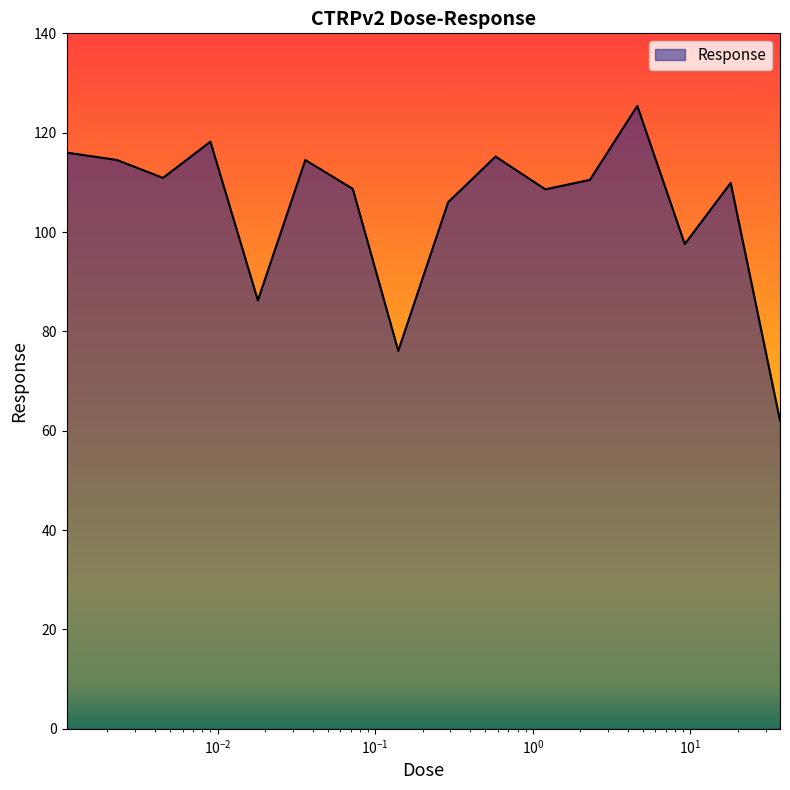

How many interior local peaks (higher than both neighbors) does the data have?

5